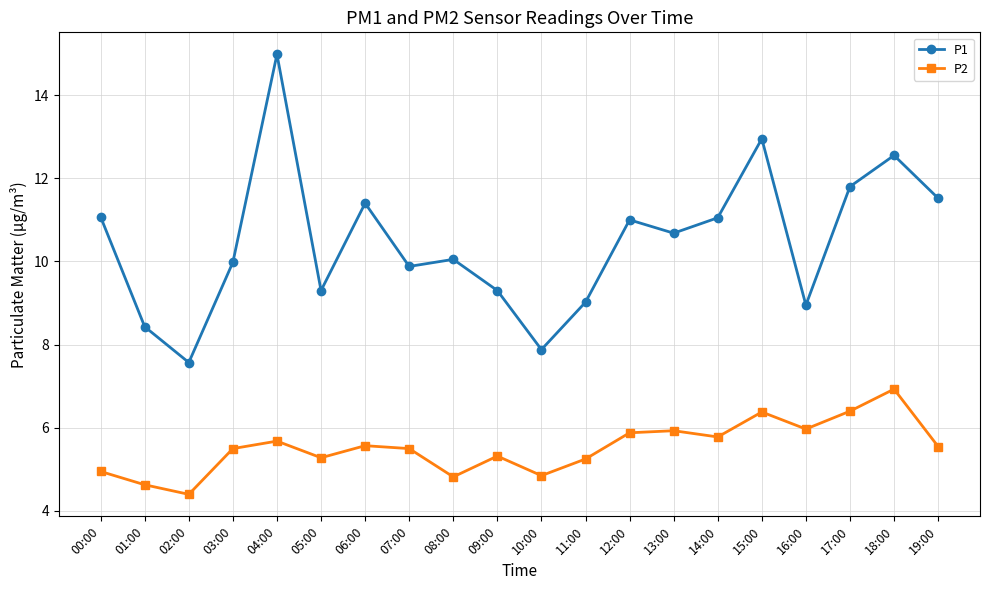

Read the P2 value at 14:00.

5.8